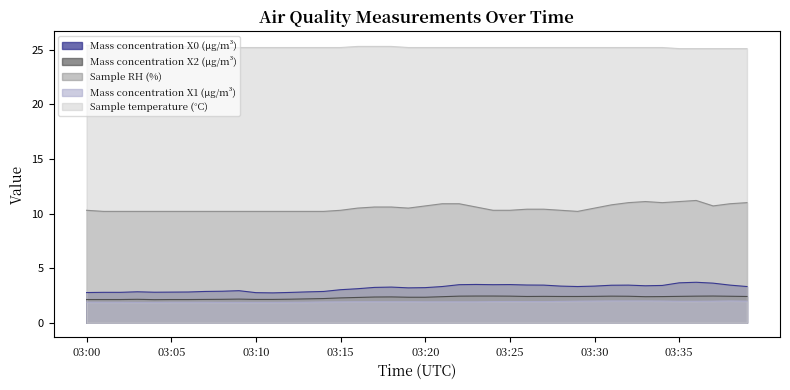

True or false: Sample RH (%) and Mass concentration X2 (μg/m³) intersect in this chart.

False